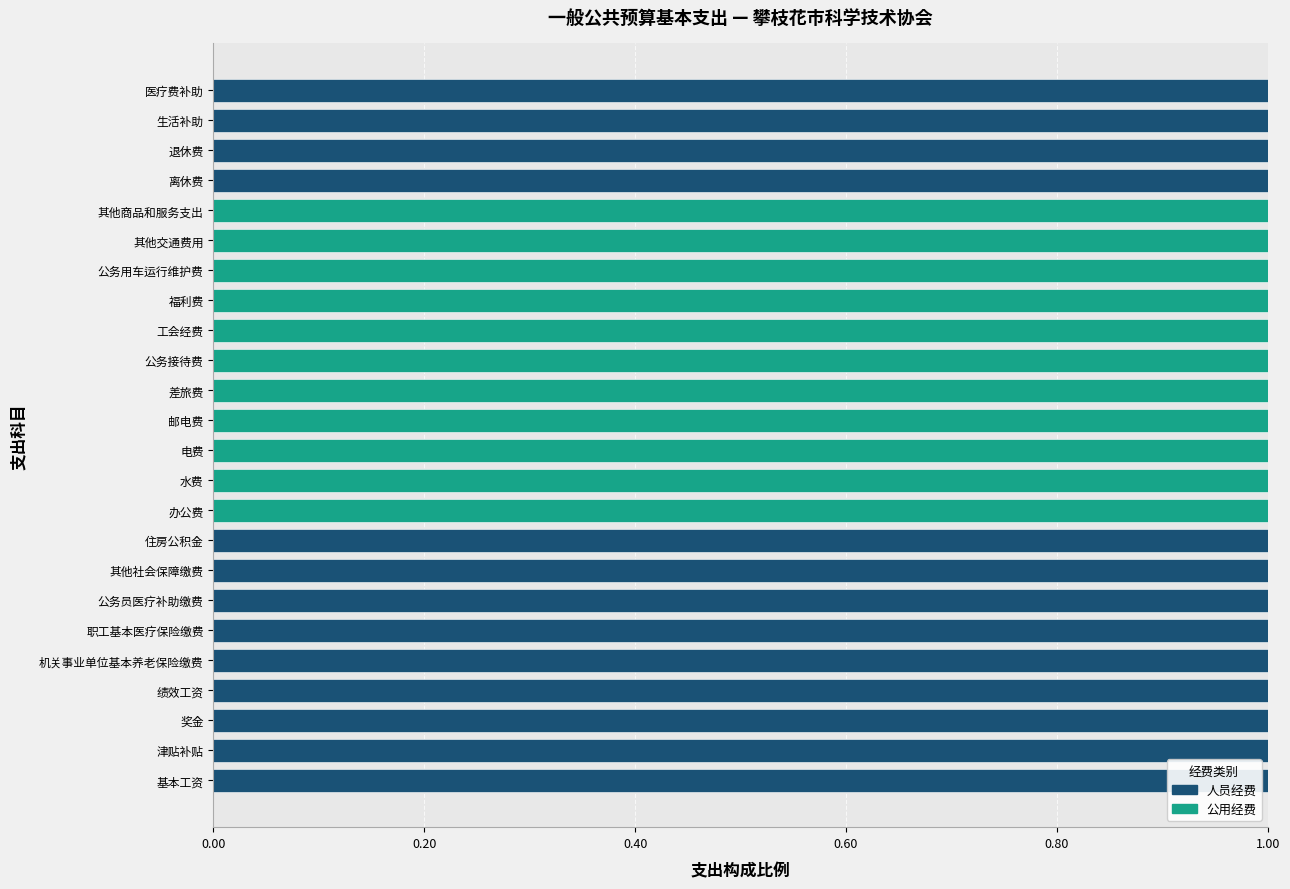

True or false: 人员经费 has a value of 1 at 绩效工资.

True